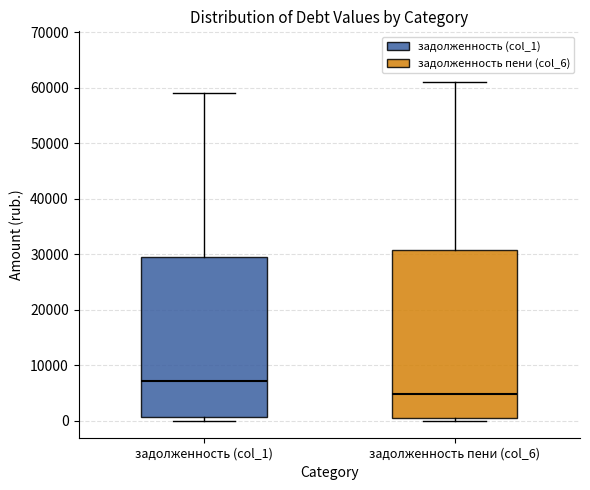

Which box is the tallest, from its lower edge to its upper edge?

задолженность пени (col_6)